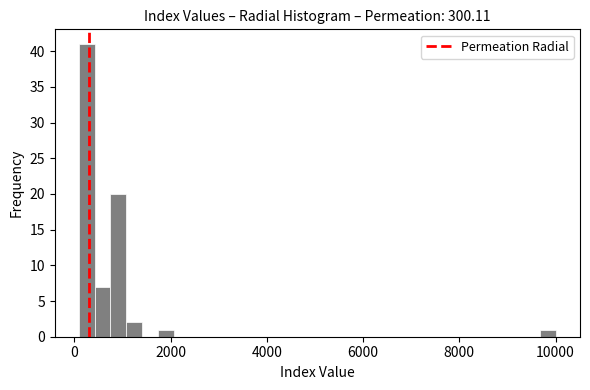

Around what value on the x-axis is the tallest bar? Give the approximate position of its centre, as read against the axis.

200